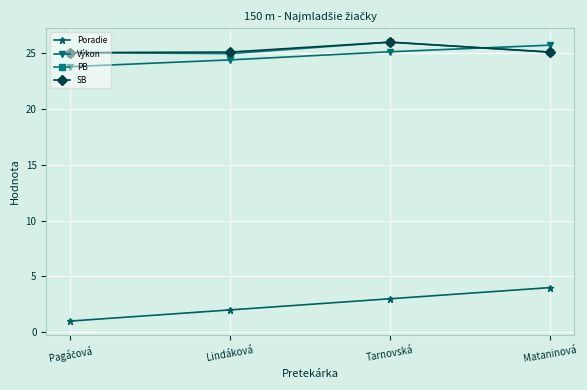

True or false: SB has a value of 41.8 at Tarnovská.

False